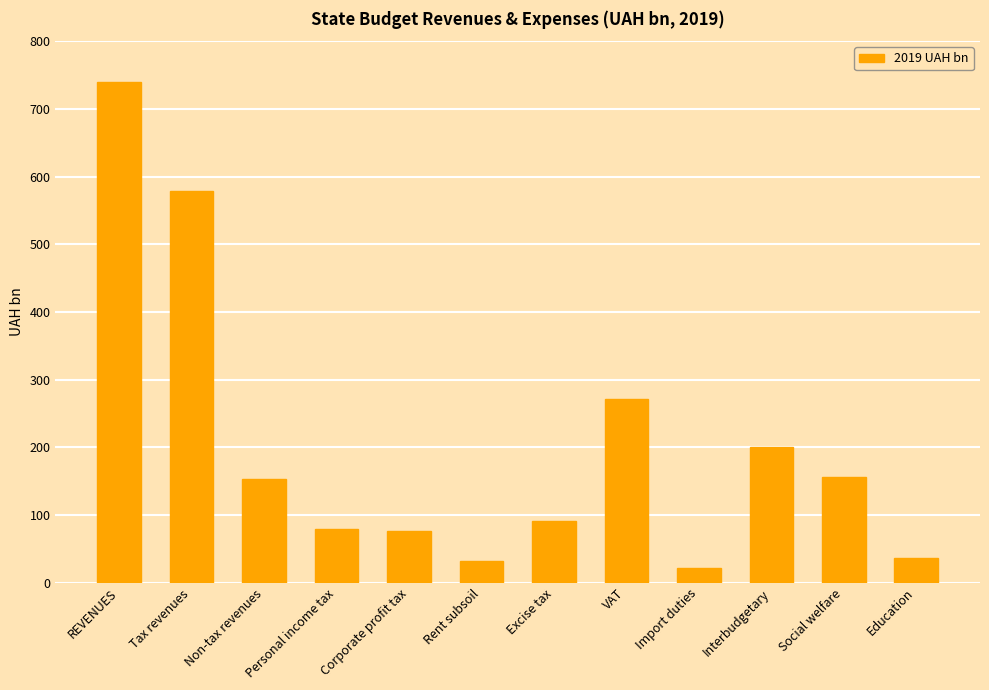

What is the greatest value displayed?

740.0